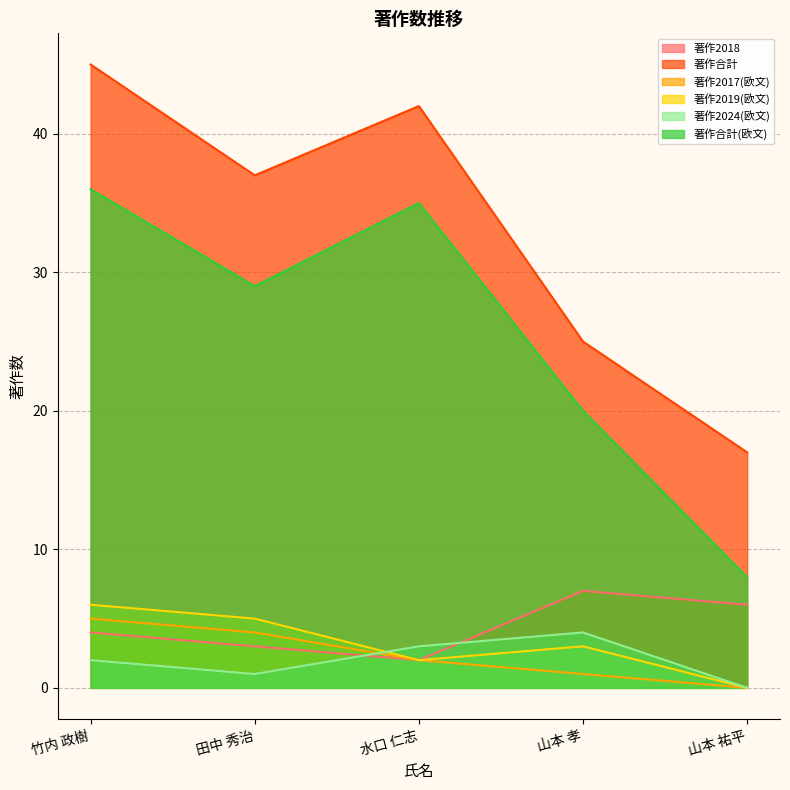

Which series has the widest spread of values?

著作合計